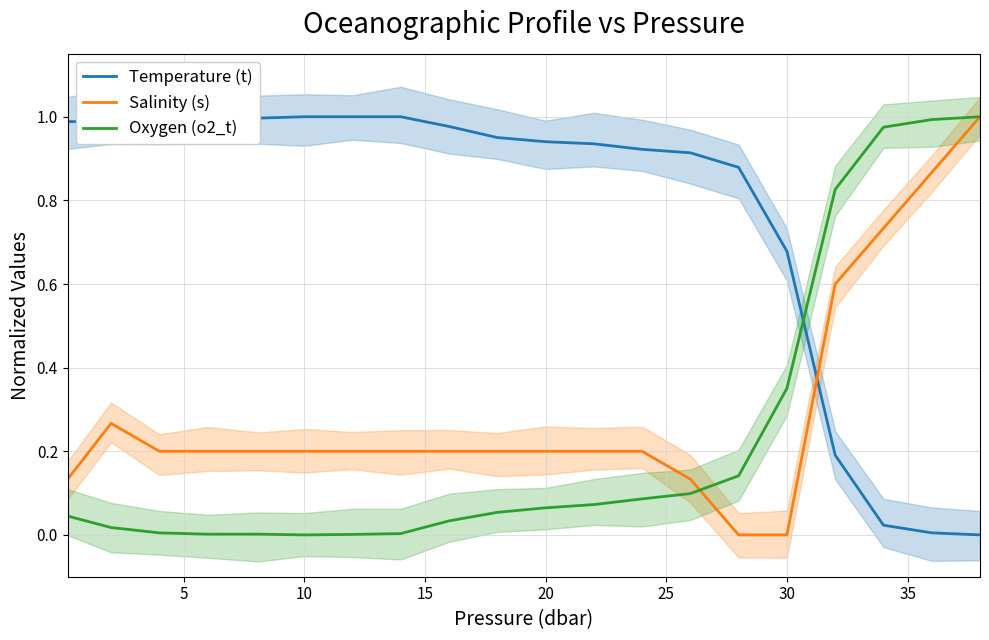

The value of Temperature (t) at 10 is 1.0. True or false?

True